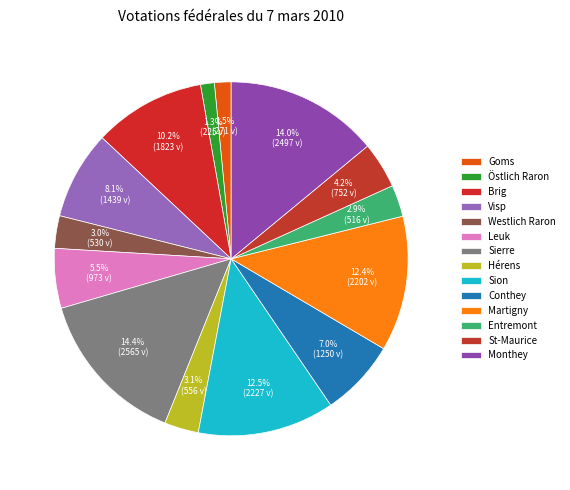

What percentage is NOT represented by Hérens?

96.9%